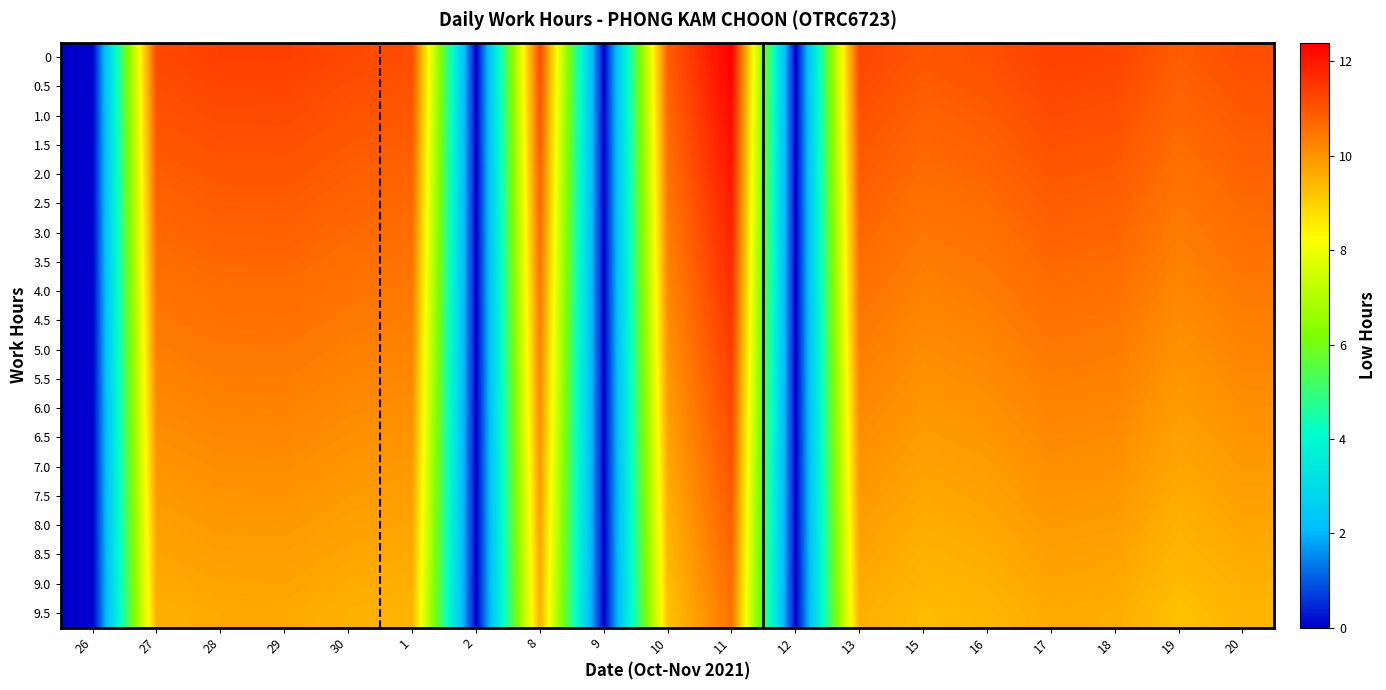

How many data points does each series have?

19